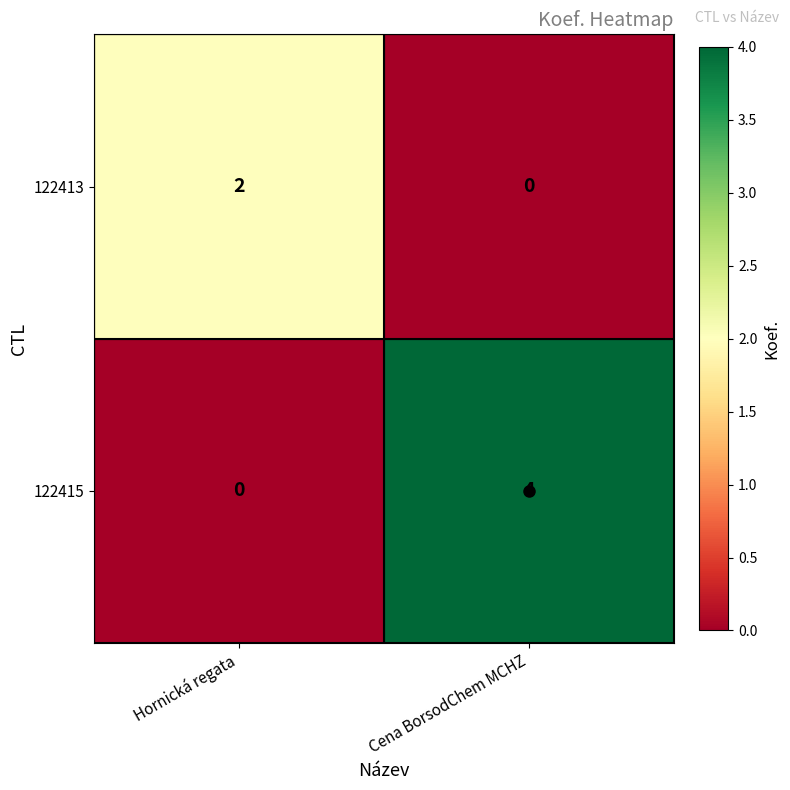

How many data points in 122413 are less than 2?

1